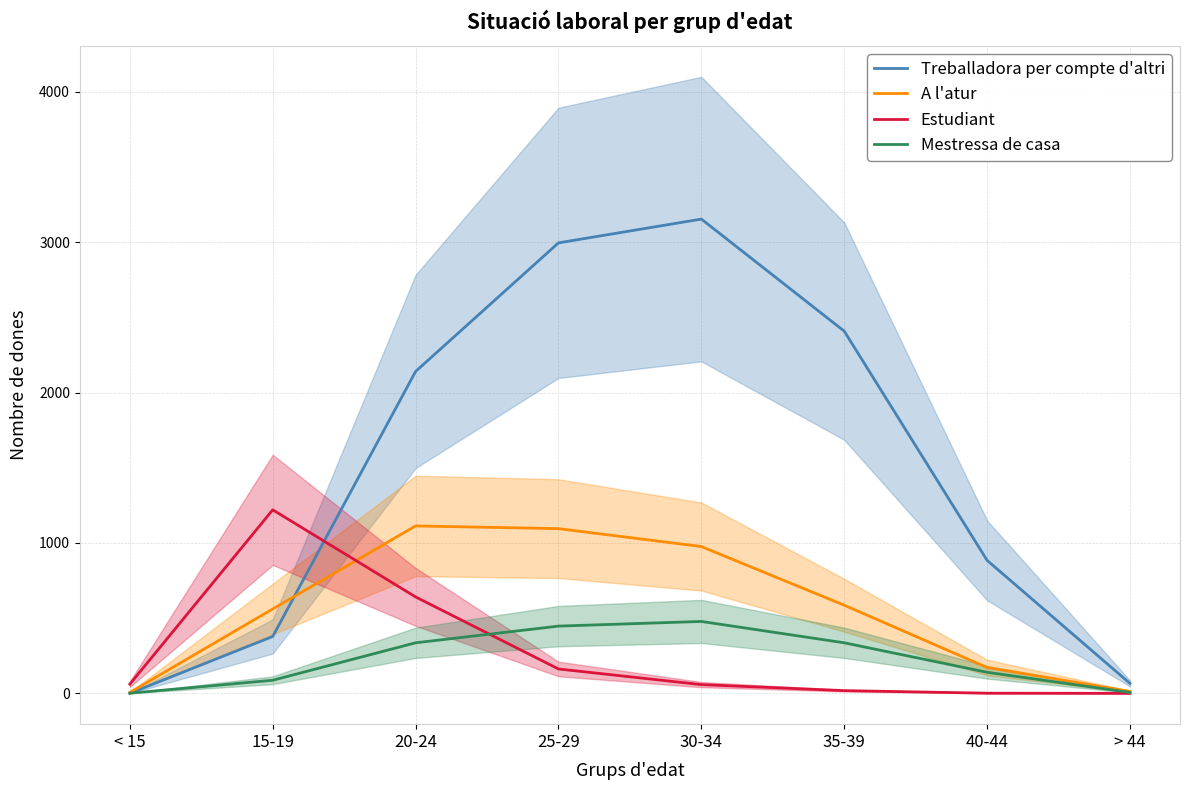

Reading left to right, extract all data points from this chart.

Treballadora per compte d'altri: < 15=0	15-19=378	20-24=2140	25-29=2995	30-34=3153	35-39=2408	40-44=884	> 44=66
A l'atur: < 15=6	15-19=561	20-24=1113	25-29=1095	30-34=976	35-39=586	40-44=172	> 44=13
Estudiant: < 15=61	15-19=1220	20-24=641	25-29=162	30-34=58	35-39=18	40-44=1	> 44=0
Mestressa de casa: < 15=1	15-19=87	20-24=336	25-29=447	30-34=478	35-39=336	40-44=140	> 44=6